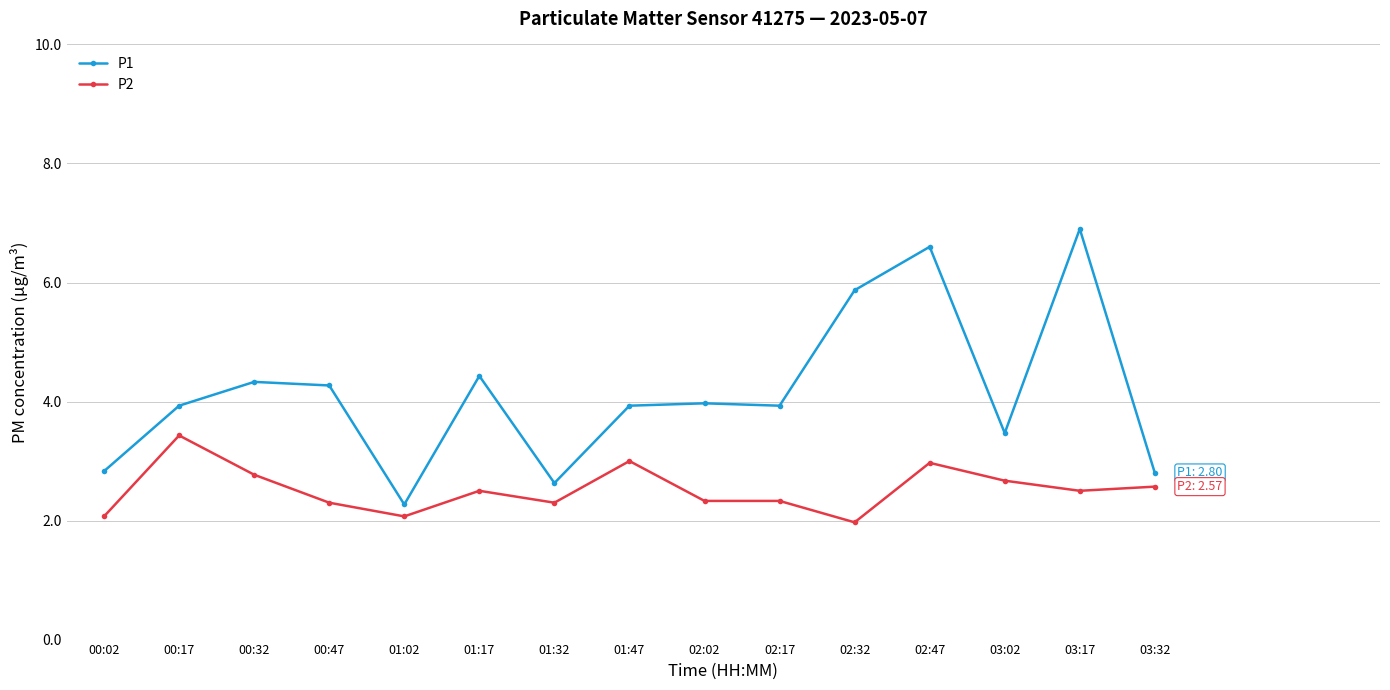

Which series has the largest range (max minus min)?

P1